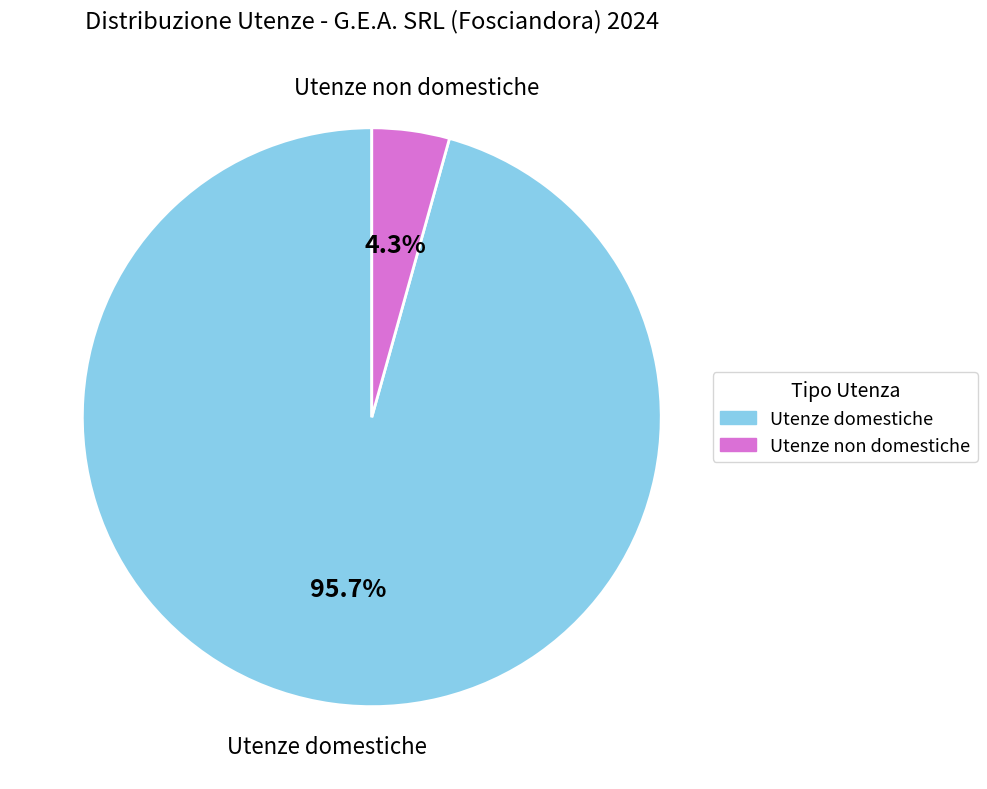

The Utenze domestiche slice represents 86% of the pie. True or false?

False